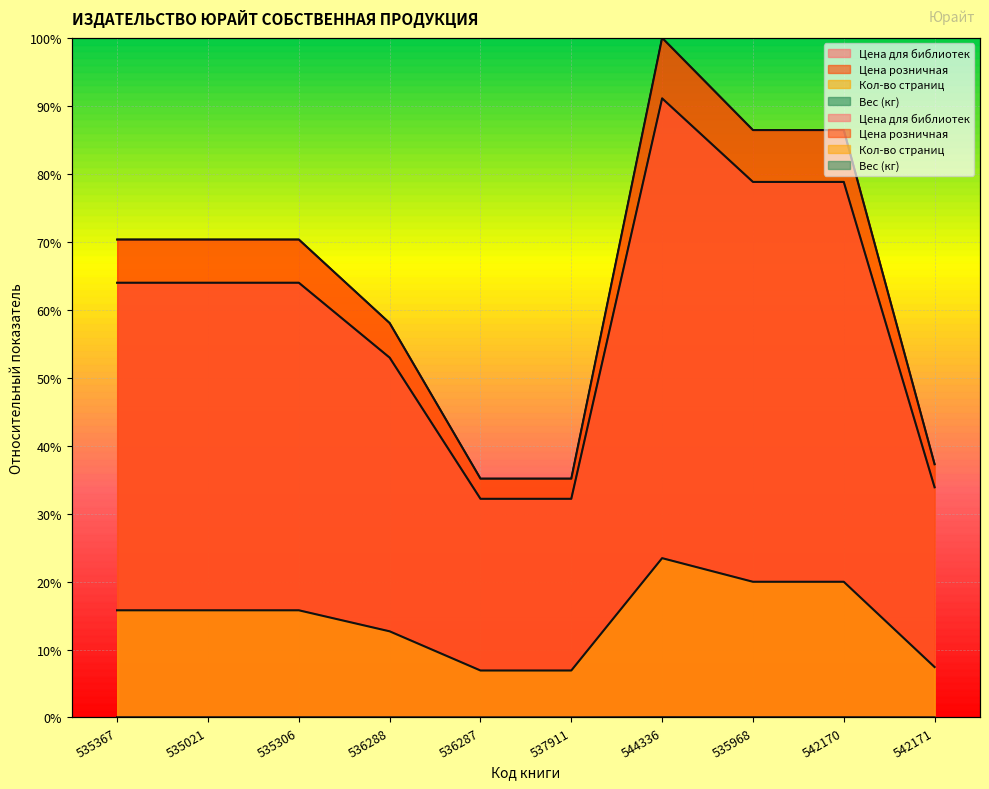

Does the chart display data point markers on the line(s)?

No